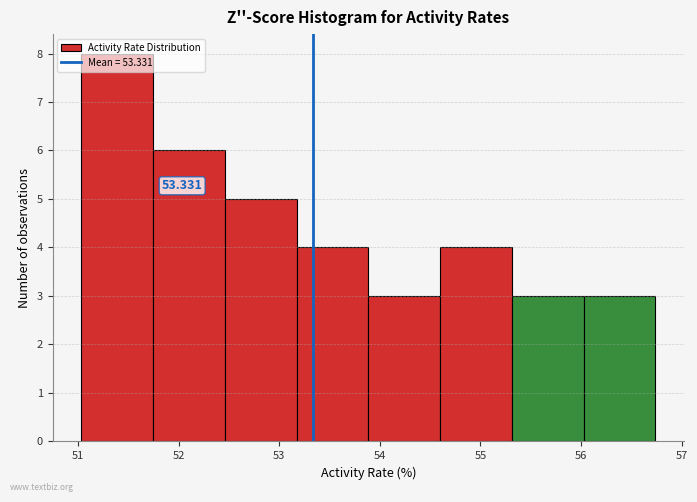

Which range on the x-axis has the tallest bar?

51.0 to 51.7